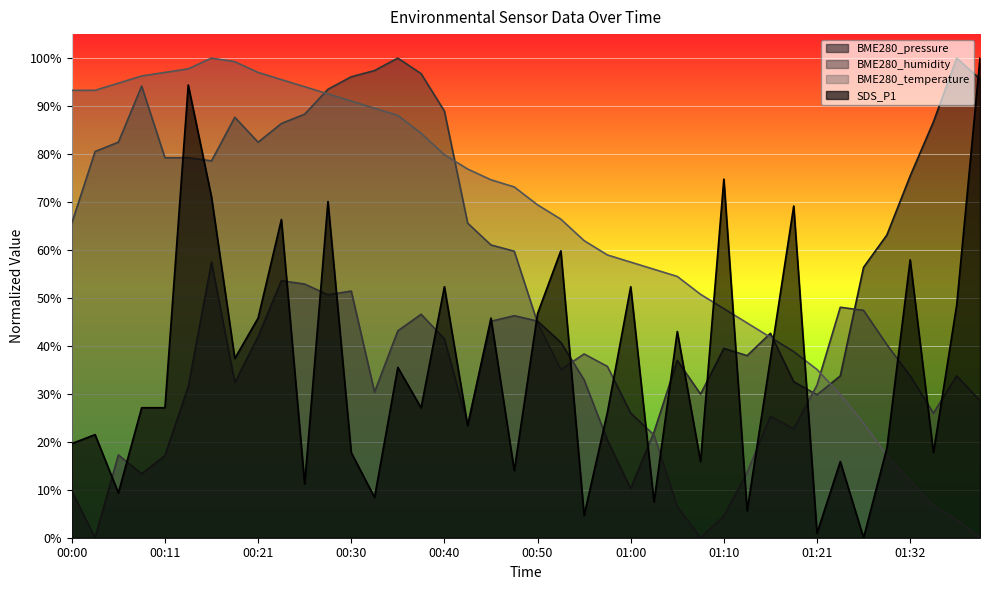

What is the sum of the BME280_humidity values at 00:11 and 00:53?

1.1